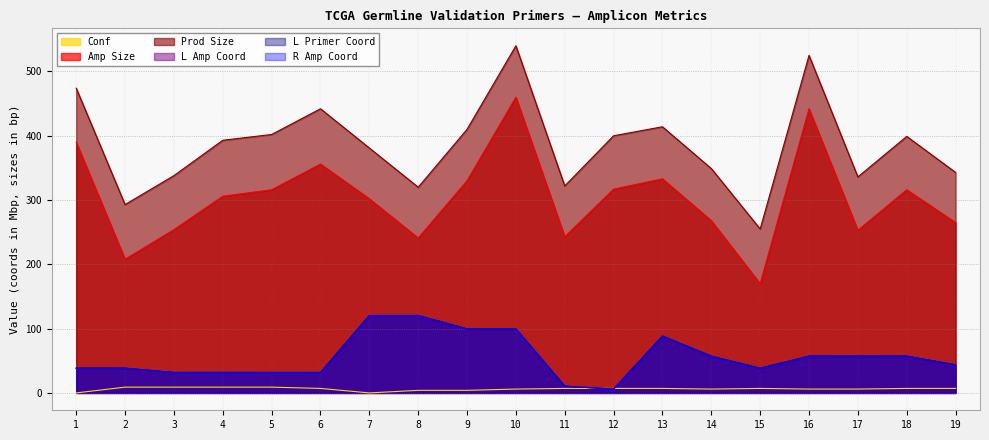

The value of R Amp Coord at 8 is 163.2. True or false?

False